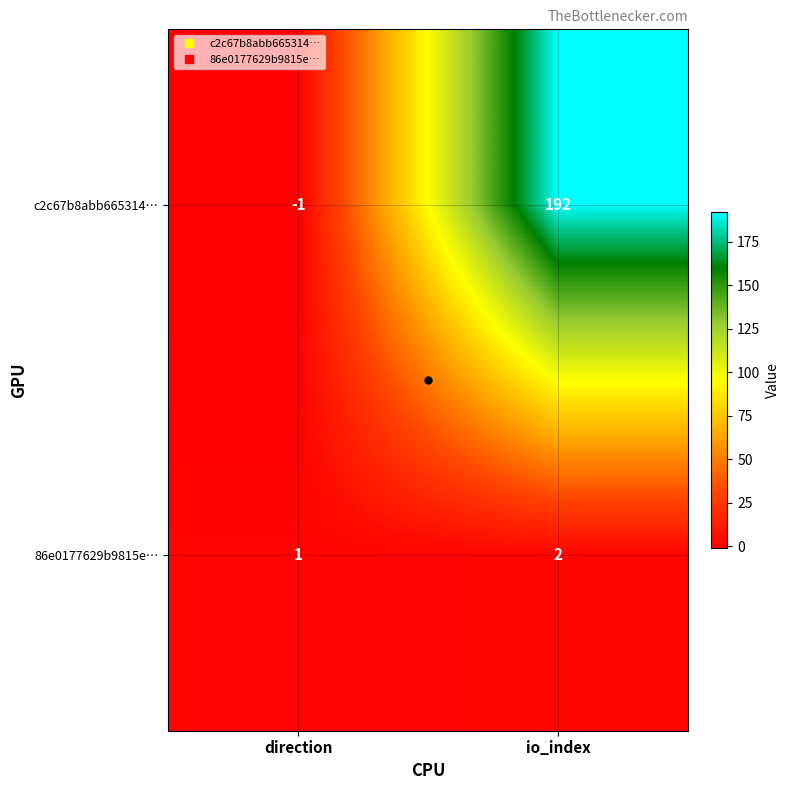

Which series has the widest spread of values?

c2c67b8abb665314…